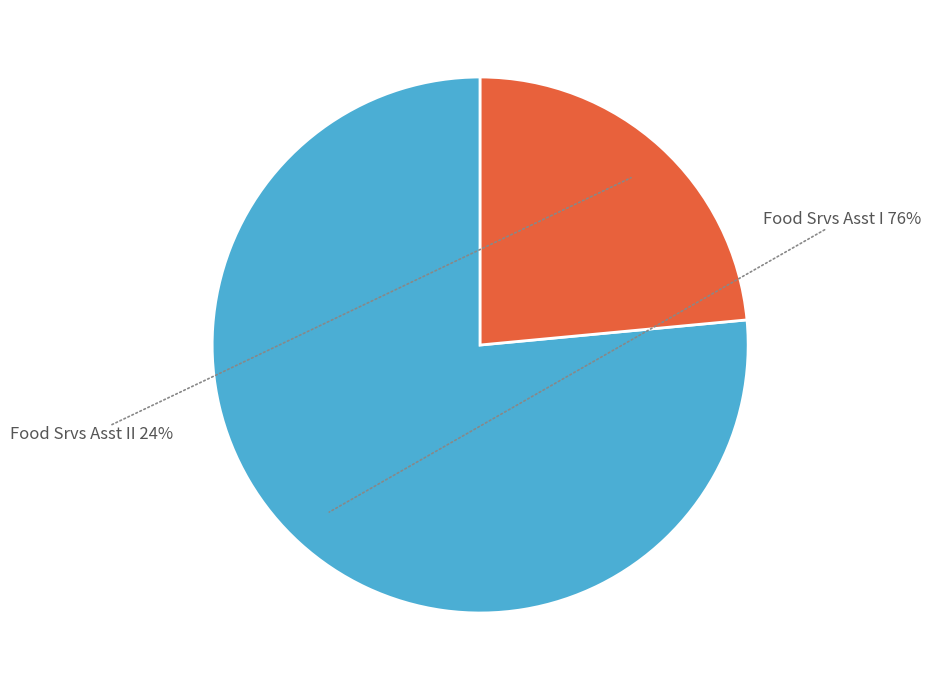

To the nearest percent, what is the average slice percentage?

50%